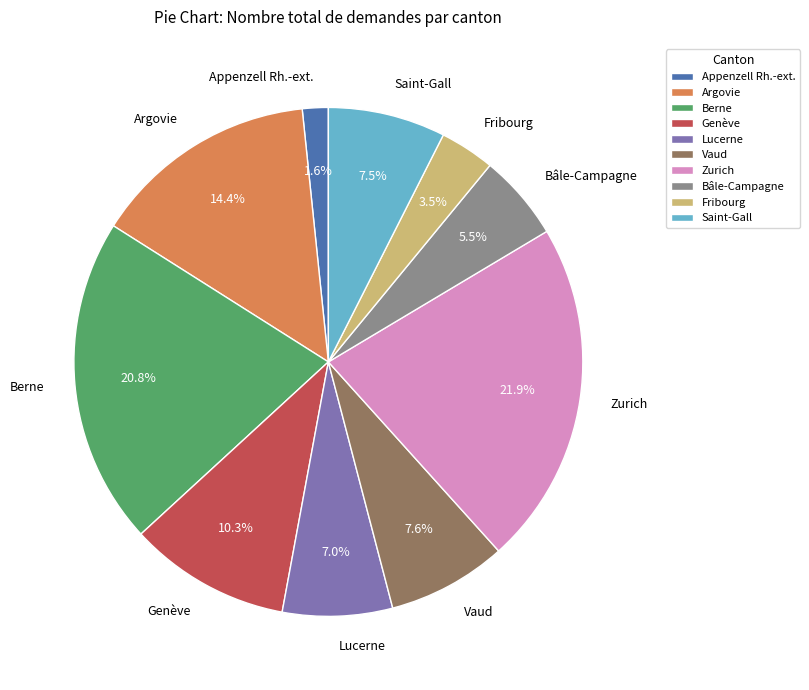

Is Berne the majority of the pie?

No